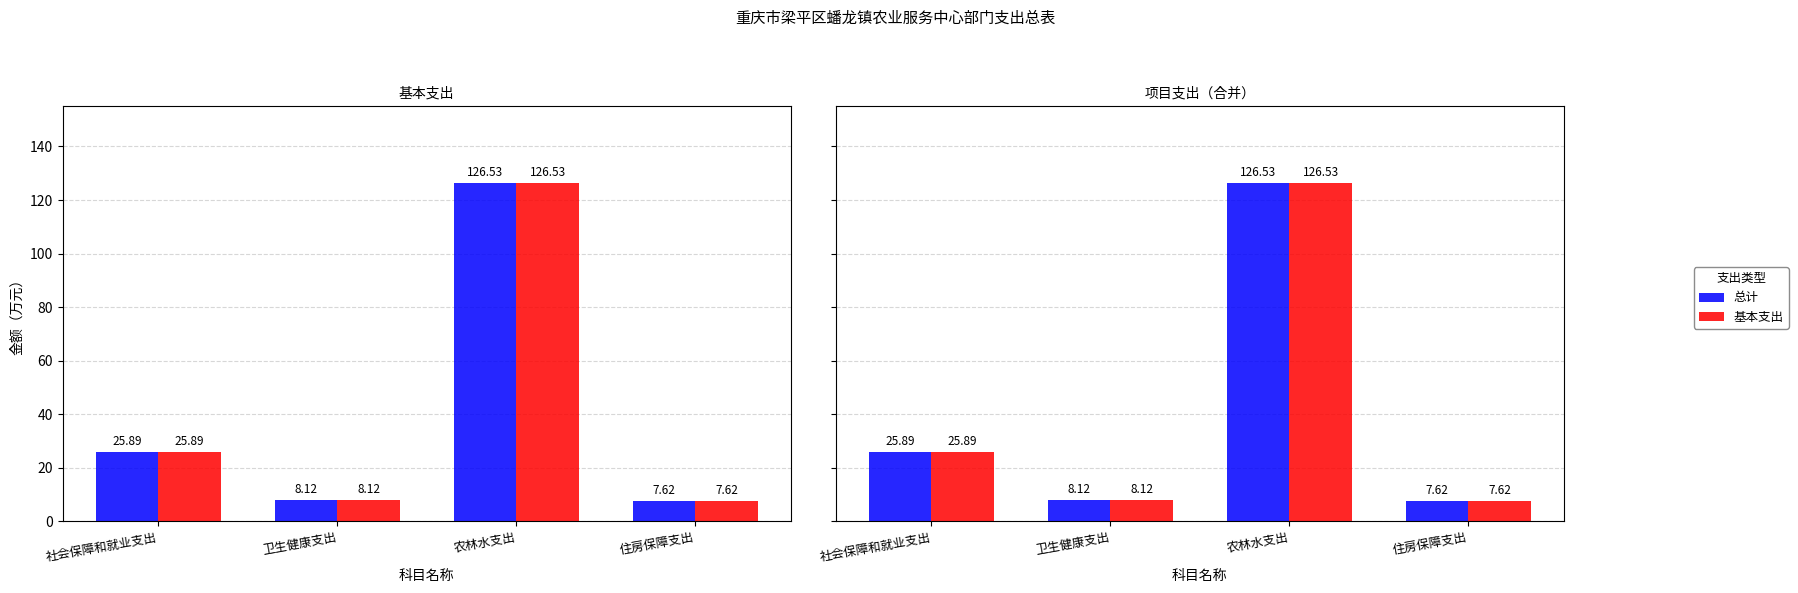

What is the value of the 基本支出 bar at the 3rd from the left?

126.5